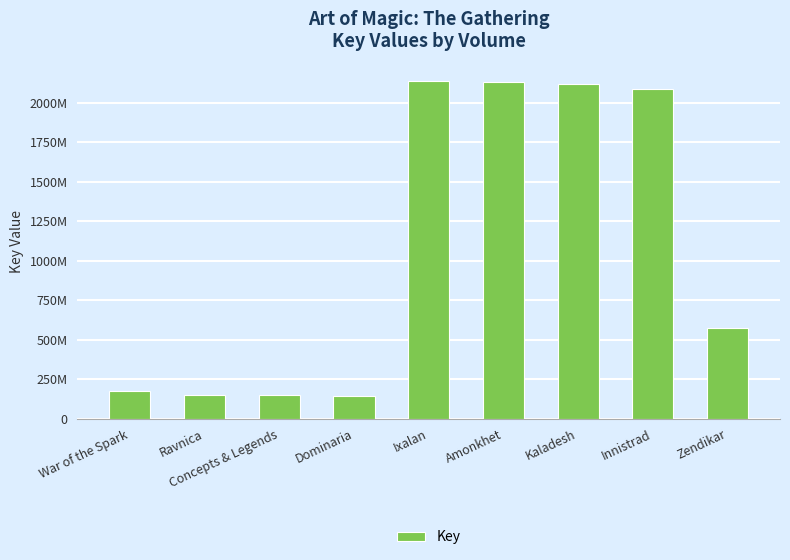

What is the label of the 1st bar from the left?

War of the Spark